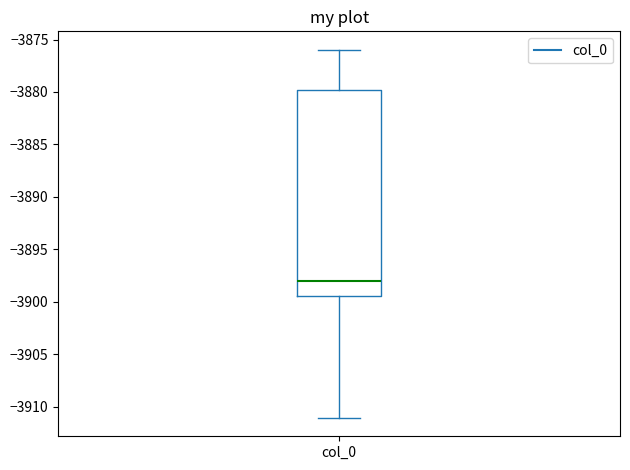

Transcribe this box plot: give where the median line is, the range the box spans, and where the two whiskers end, as read against the y-axis. The values are not printed on the chart, so give them approximately, as read against the axis.

median -3898.0, box -3899.5 to -3880.0, whiskers -3911.0 to -3876.0